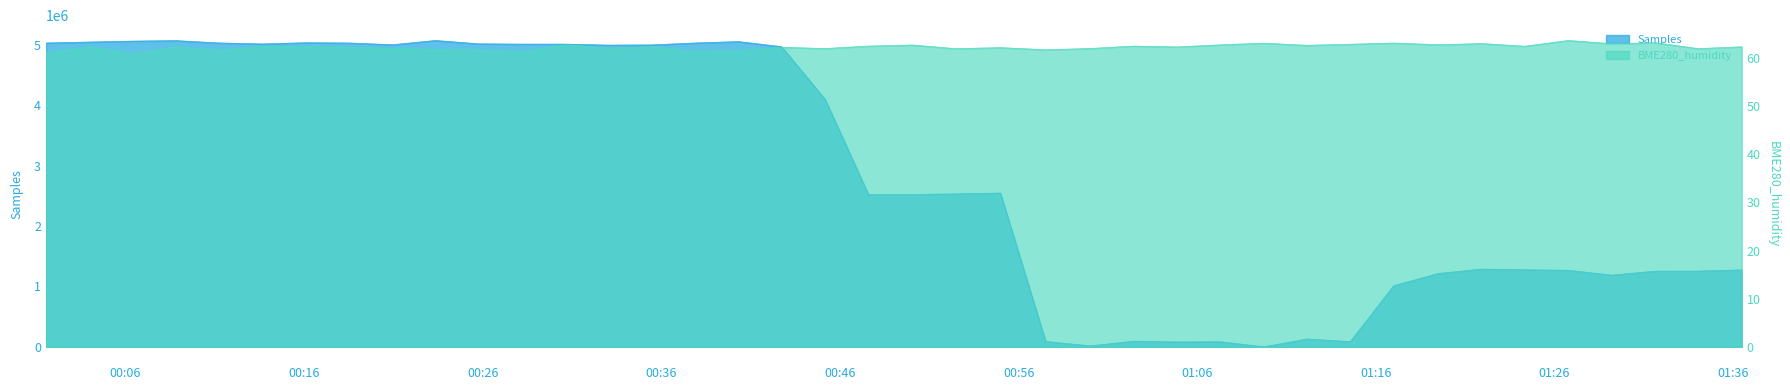

Which series has the largest range (max minus min)?

Samples